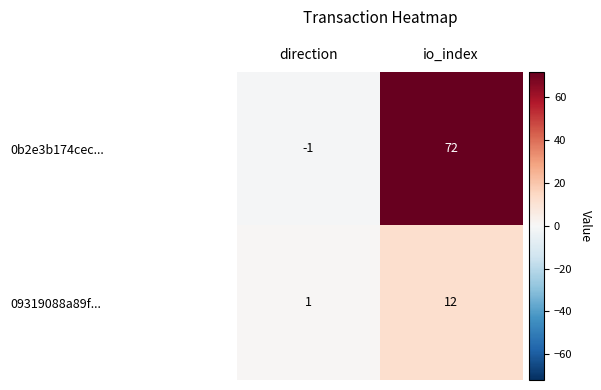

Is the value of 0b2e3b174cec... at direction greater than the value of 09319088a89f... at direction?

No